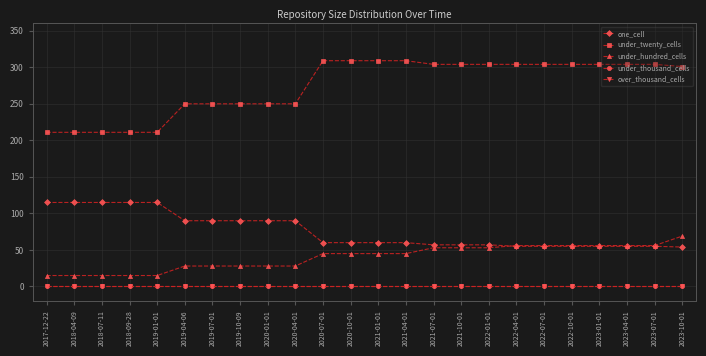

Which series has the largest total across all categories?

under_twenty_cells